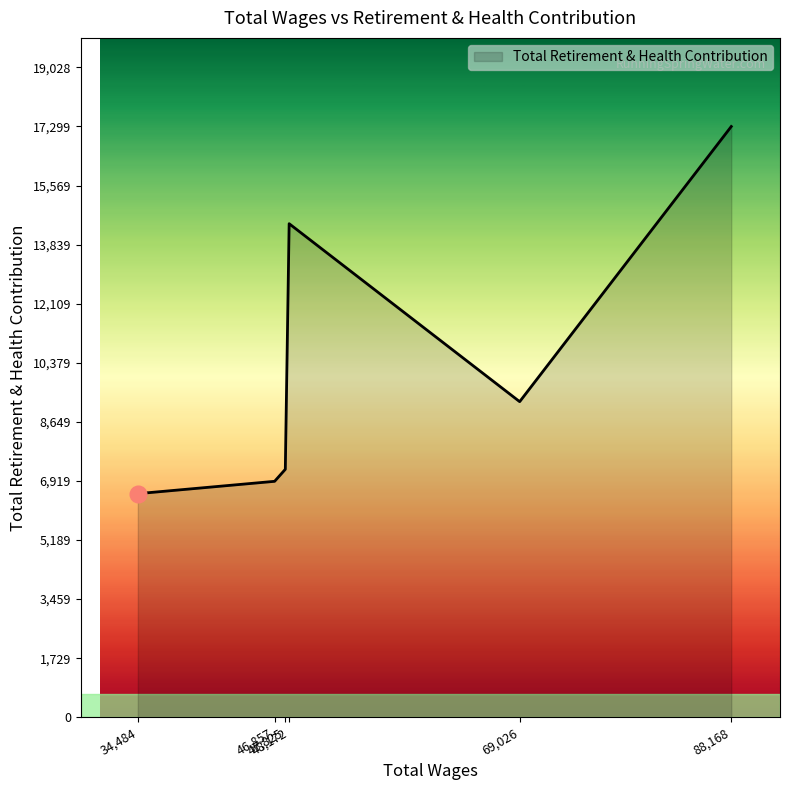

What is the sum of all values?

61708